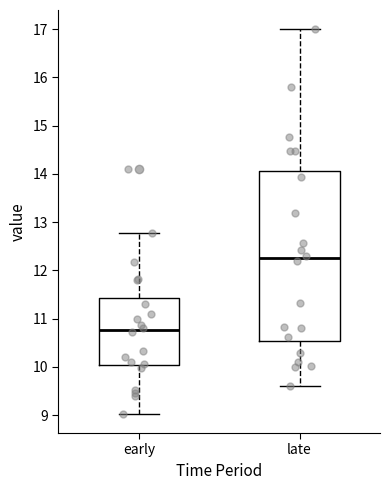

Comparing the boxes themselves (not the whiskers), which one is the tallest?

late